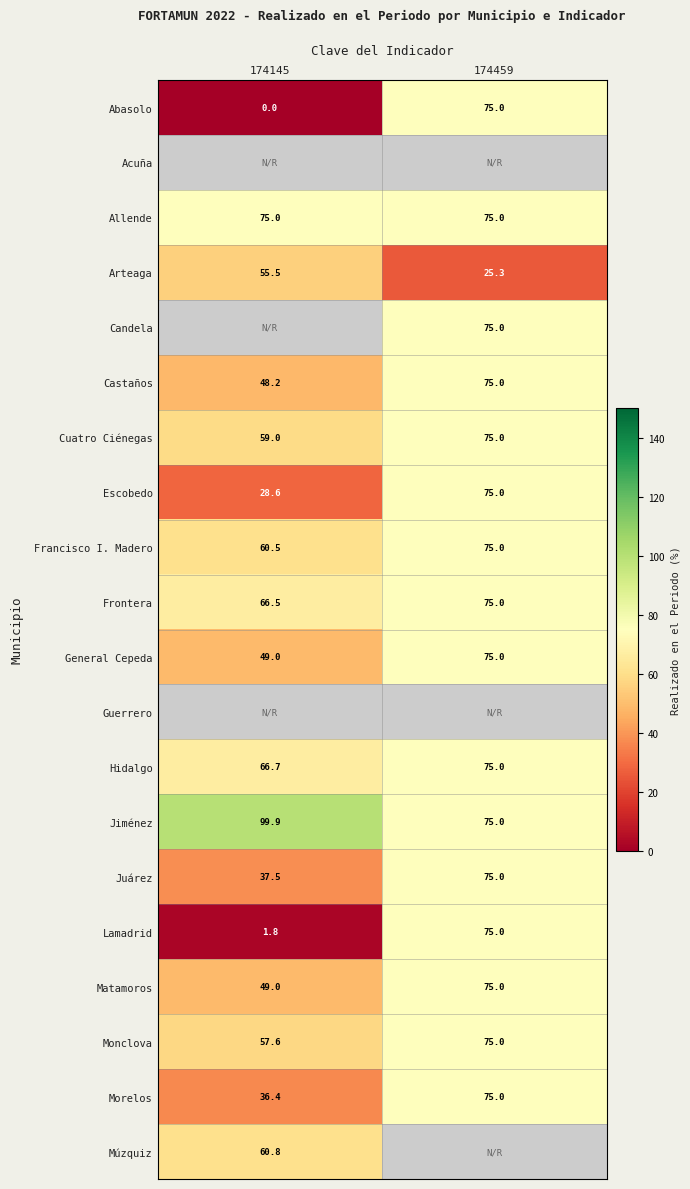

What is the highest value of the Juárez series?

75.0